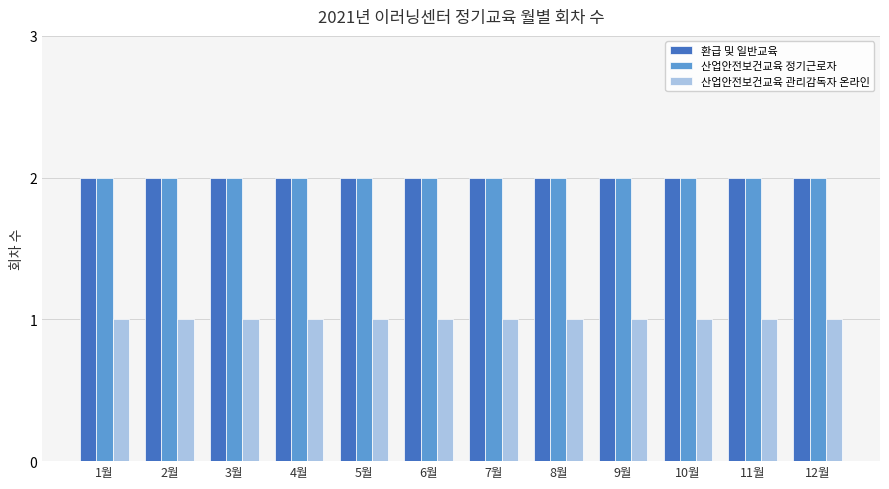

What is the total value across all series at 9월?

5